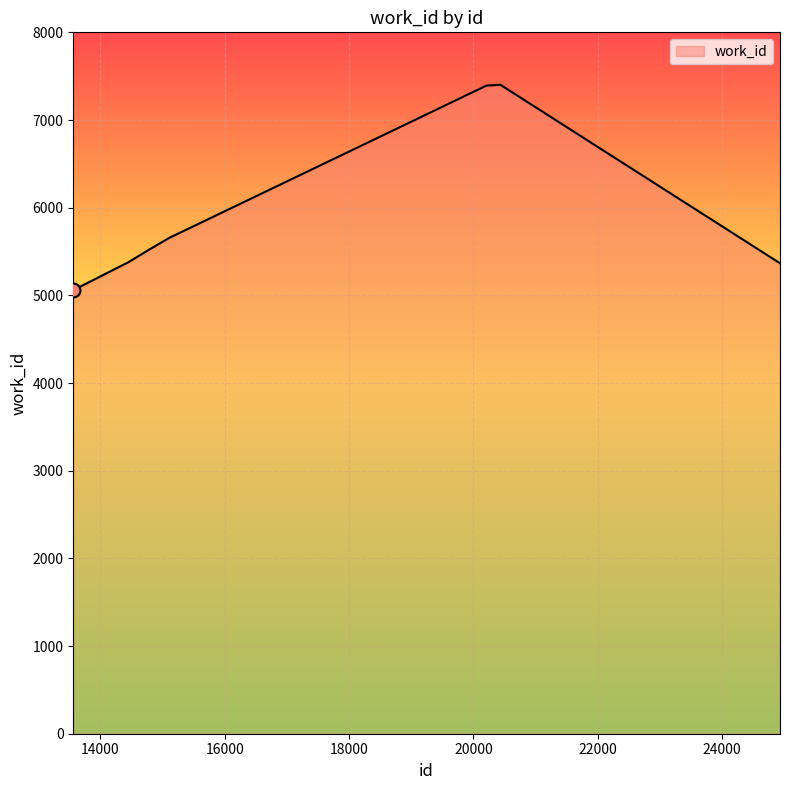

What is the difference between the maximum and minimum values?

2343